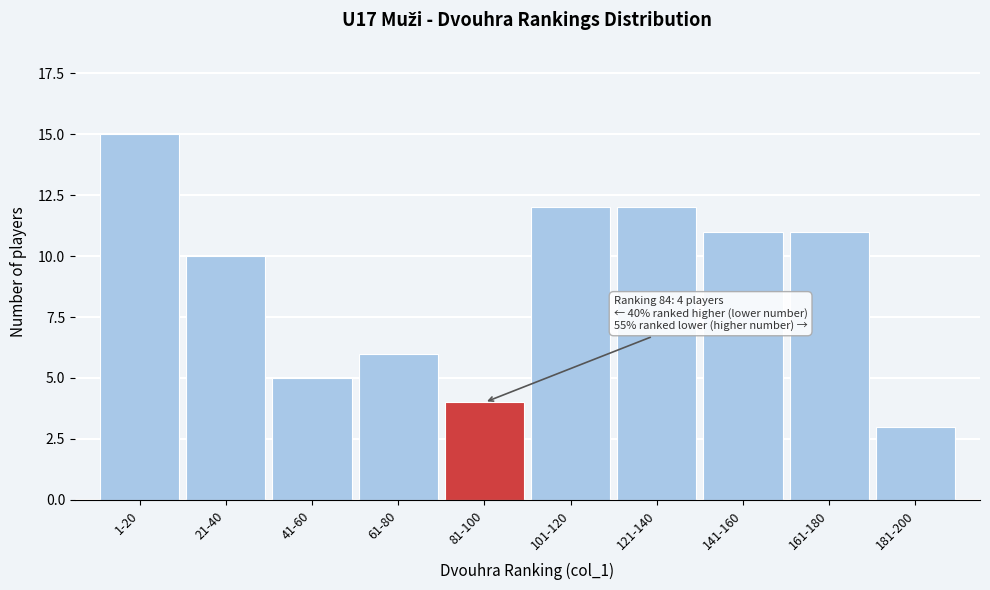

Reading left to right, what are all the values shown in this chart?

15	10	5	6	4	12	12	11	11	3